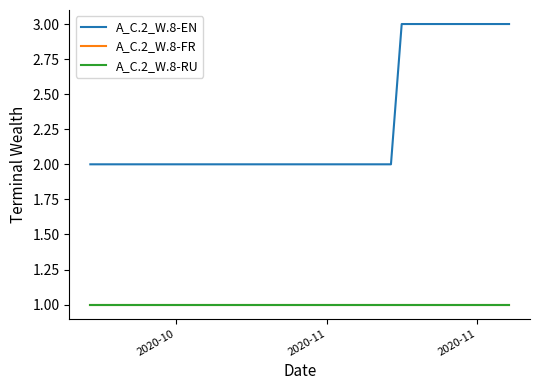

Is this an area chart (filled region under the line)?

No